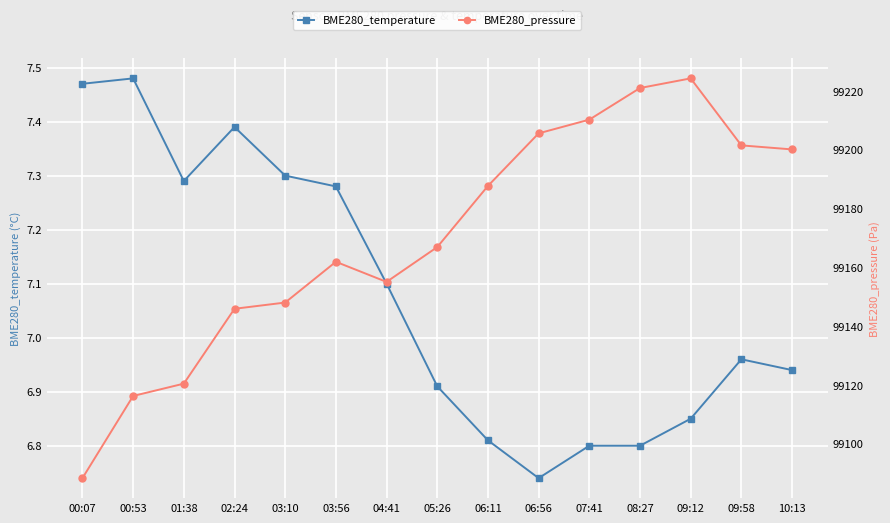

In BME280_pressure, how many points are higher than both neighbors (excluding endpoints)?

2